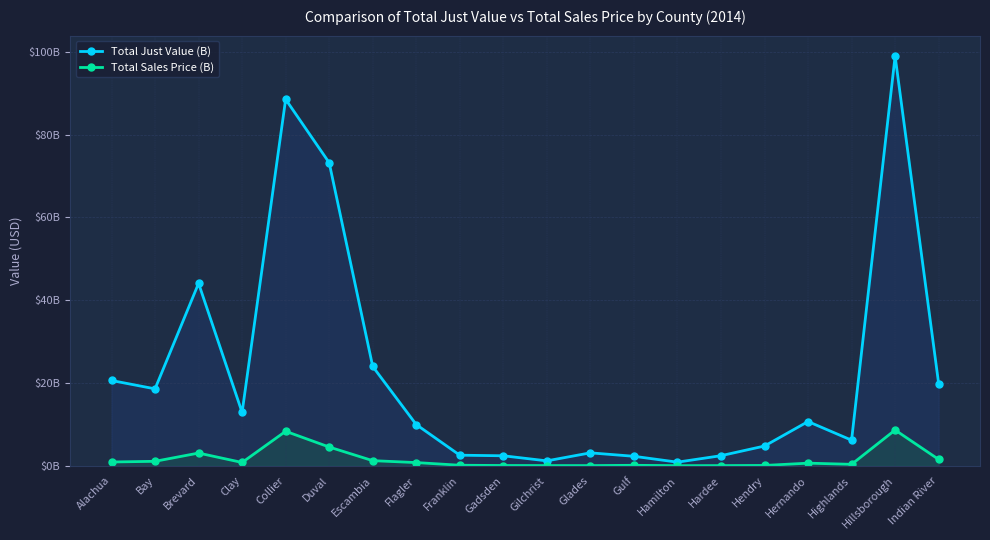

True or false: Total Sales Price (B) has more than 0 points higher than both neighbors.

True